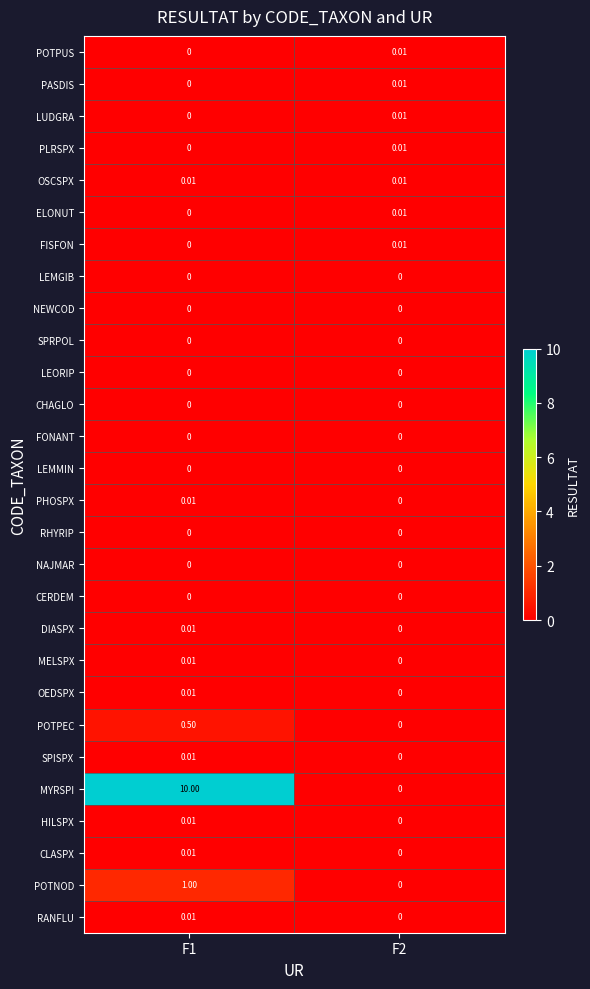

Is the value of LEORIP at F1 greater than the value of OSCSPX at F2?

No